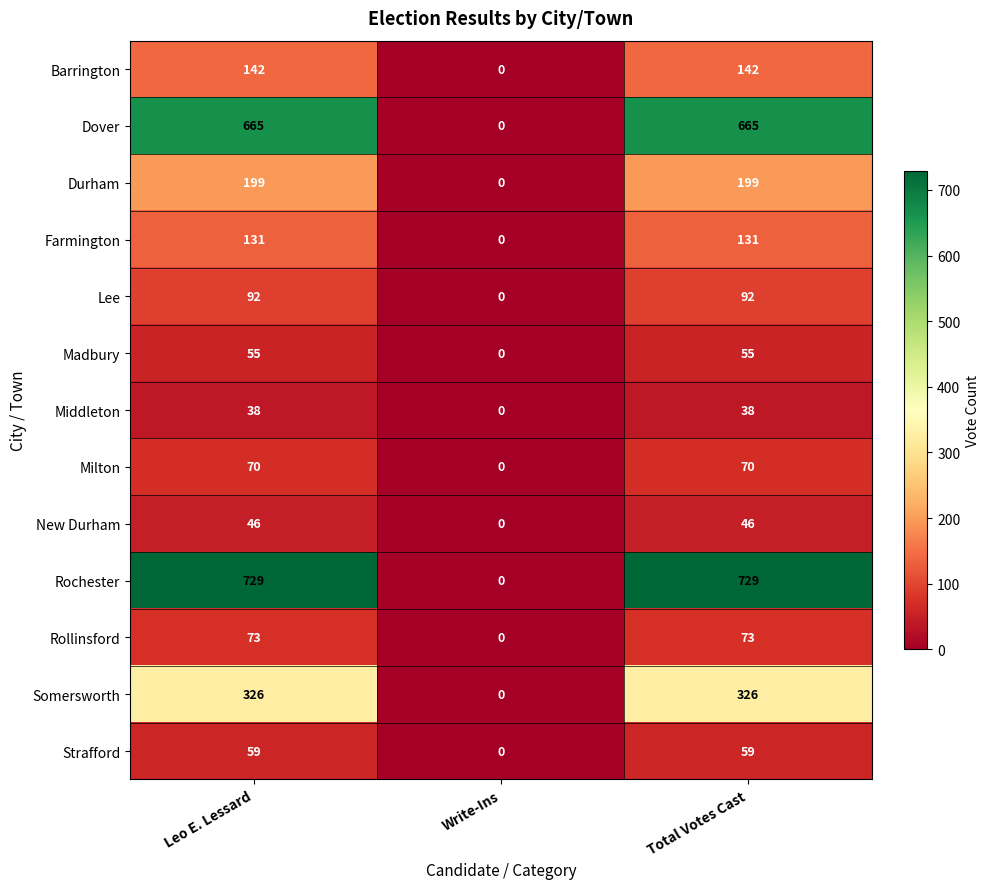

What is the total value across all series at Total Votes Cast?

2625